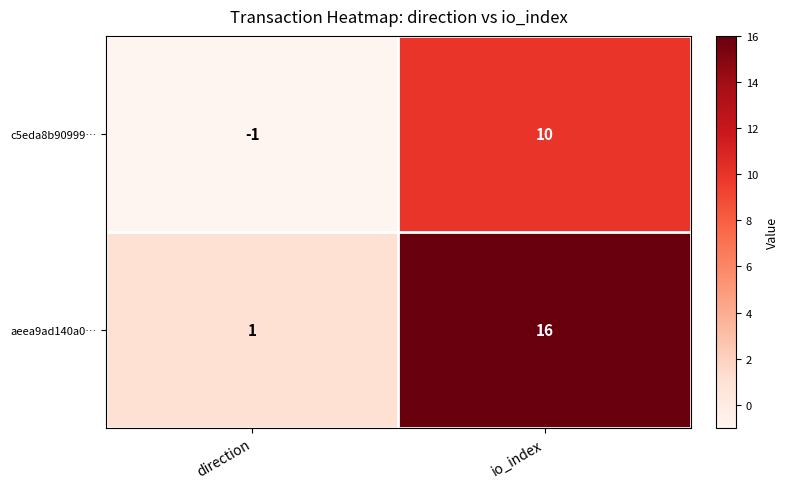

At which category is the sum across all series the highest?

io_index